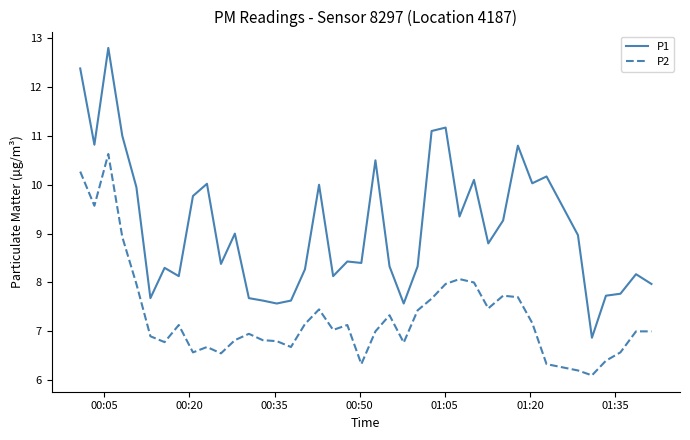

What is the highest value of the P1 series?

12.8